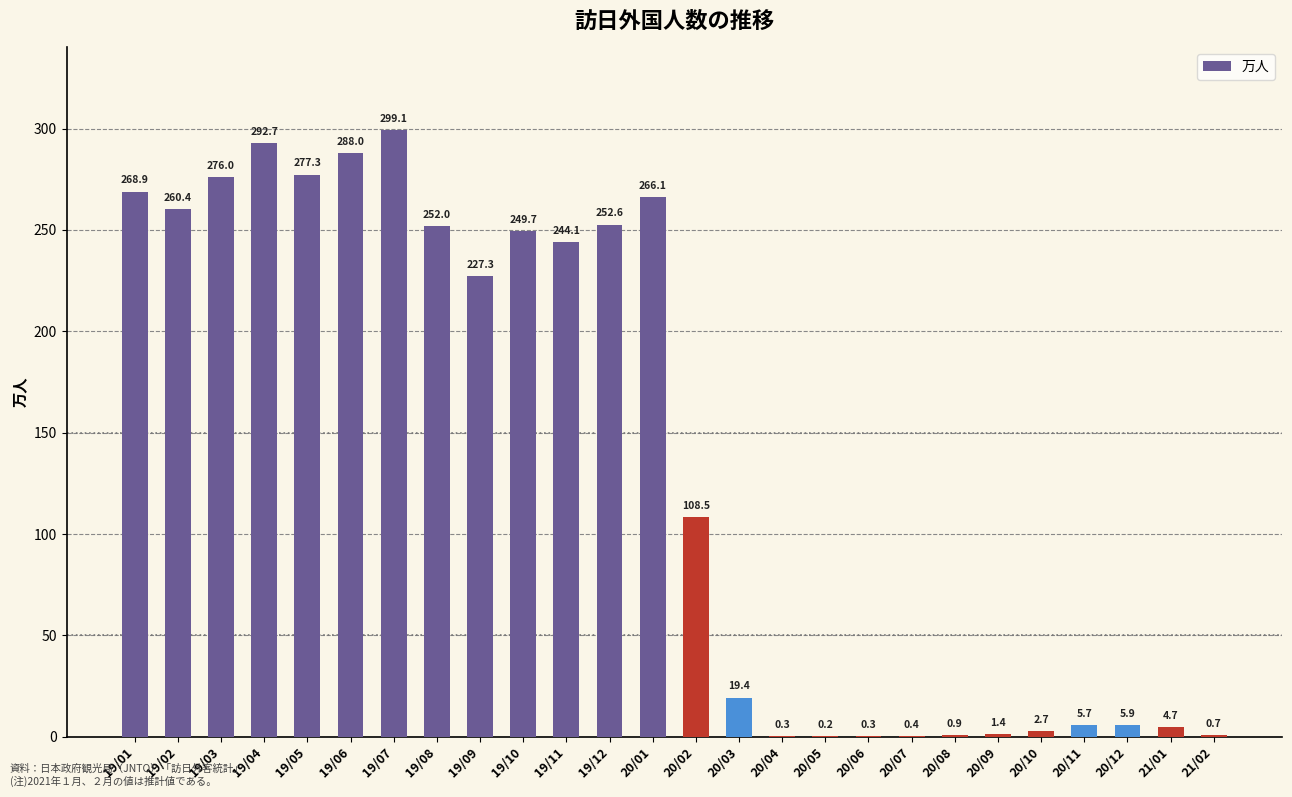

Which label corresponds to the largest value in the chart?

19/07